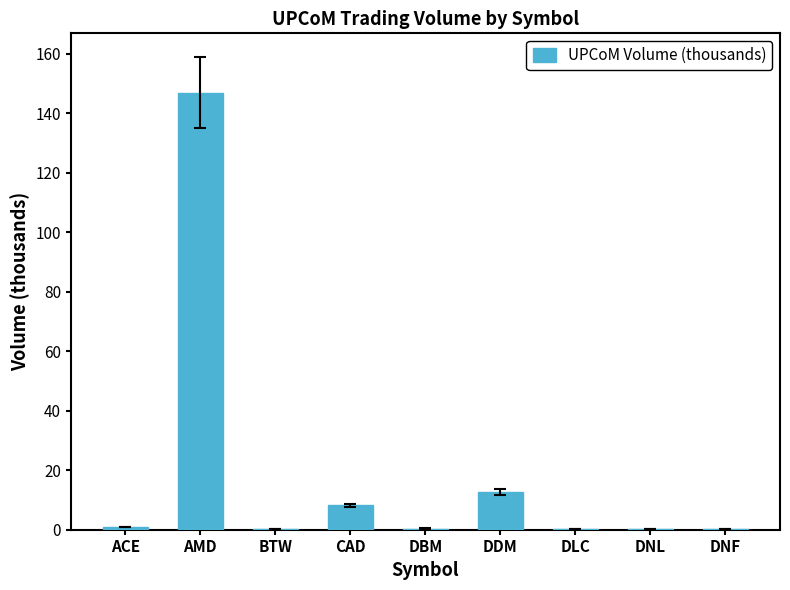

Where is the data nearest to the value 73?

DDM